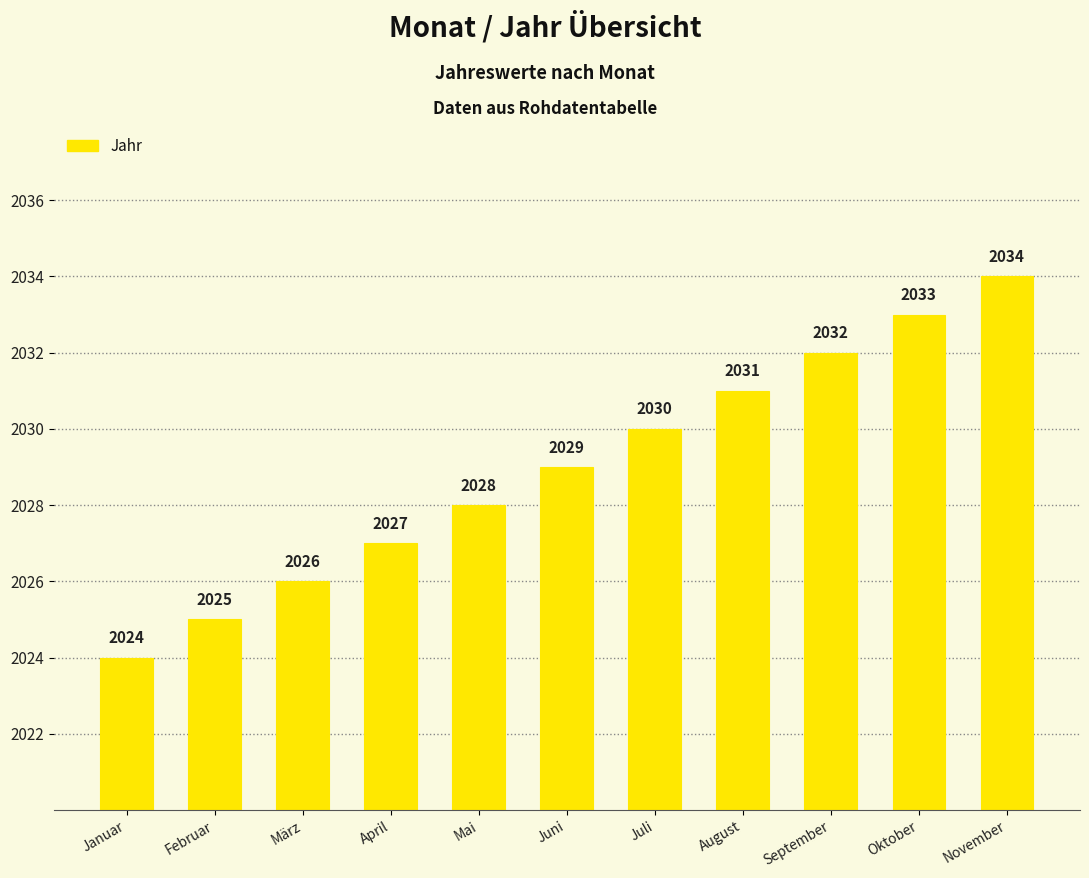

Approximately how many times larger is the value at Mai compared to April?

1.0